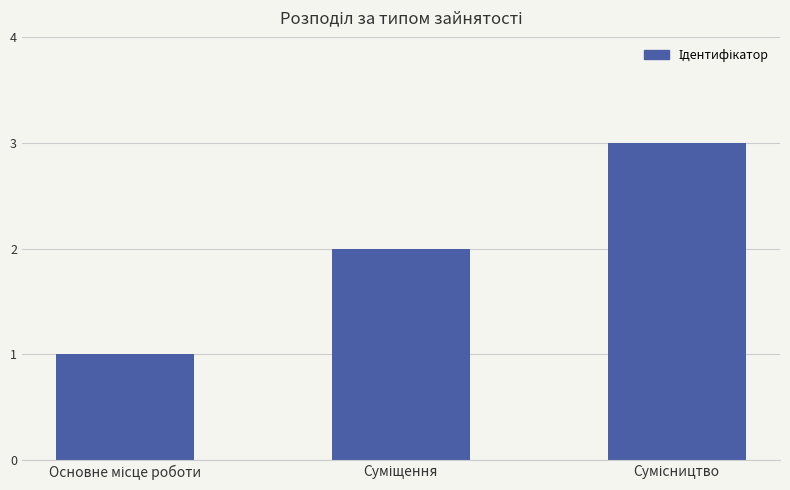

What is the smallest value displayed?

1